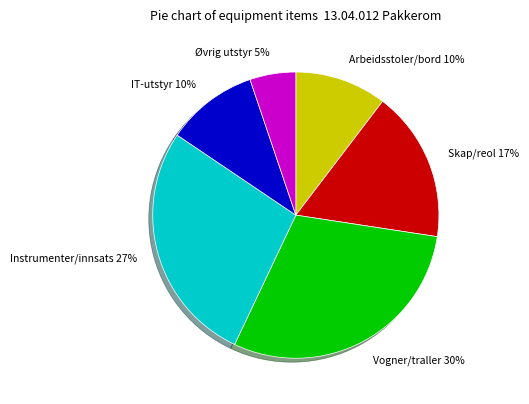

How many segments does this pie chart have?

6